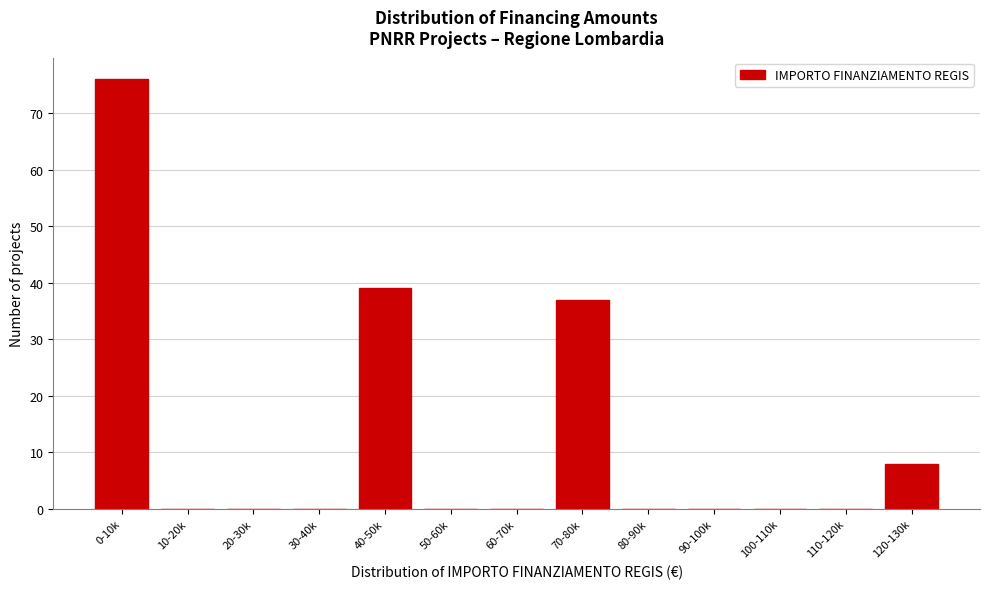

Reading left to right, list all the values displayed in this chart.

0-10k=76	10-20k=0	20-30k=0	30-40k=0	40-50k=39	50-60k=0	60-70k=0	70-80k=37	80-90k=0	90-100k=0	100-110k=0	110-120k=0	120-130k=8